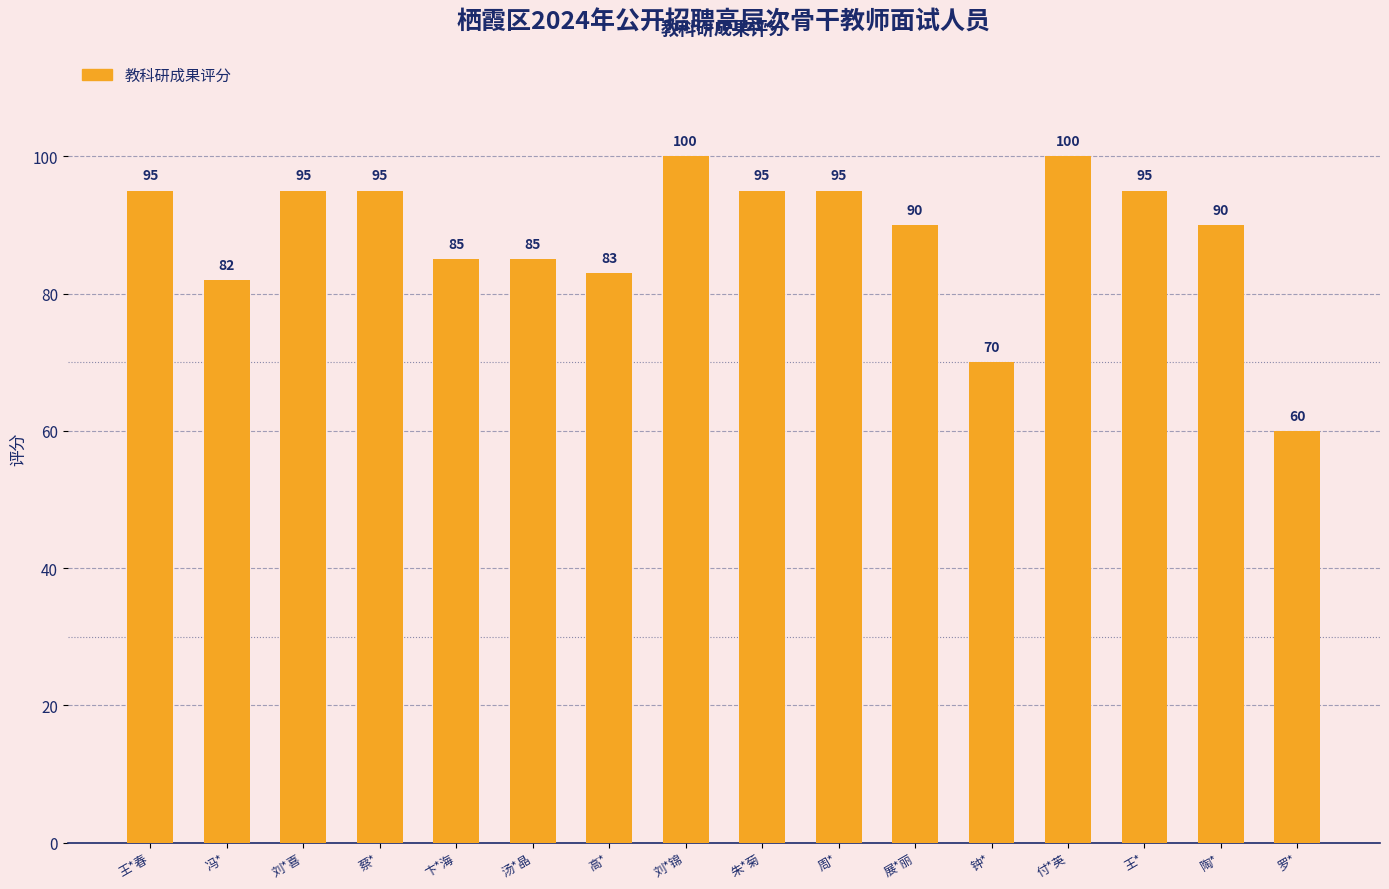

Which label corresponds to the smallest value in the chart?

罗*